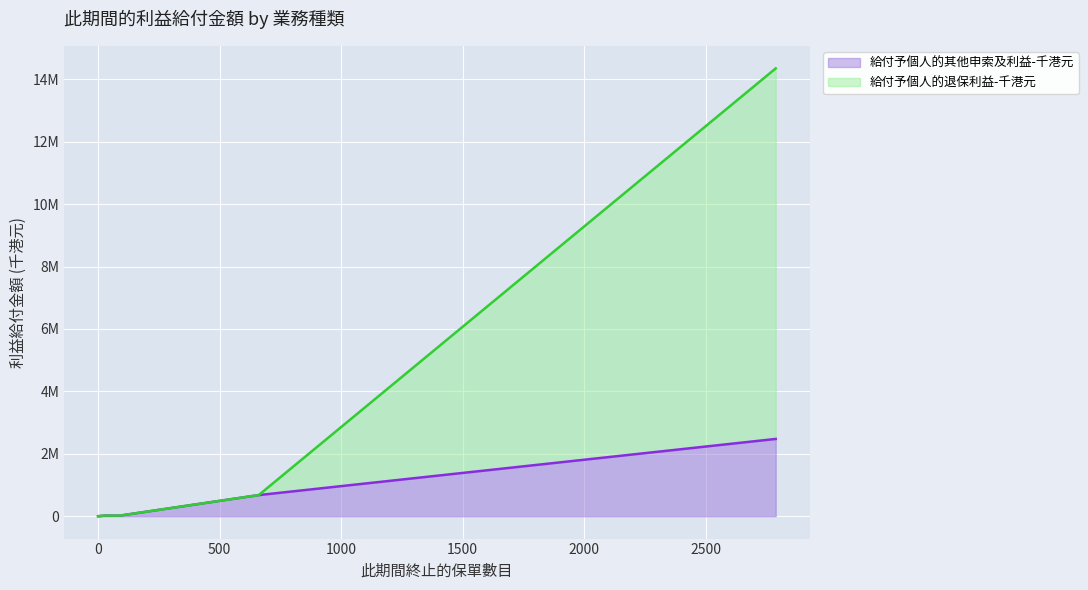

The value of 給付予個人的其他申索及利益-千港元 at 永久健康 is 18710. True or false?

True